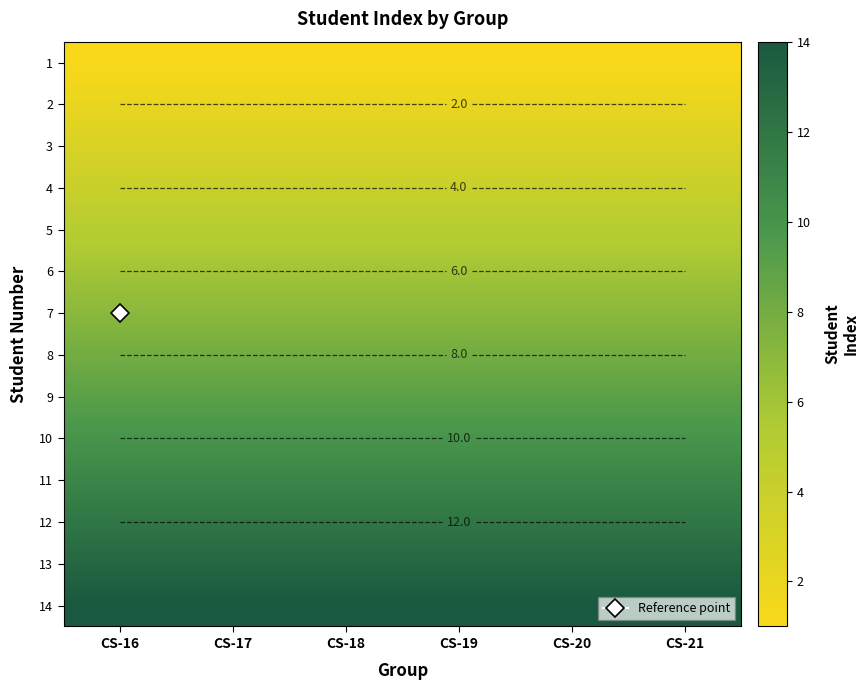

What is the greatest value displayed?

14